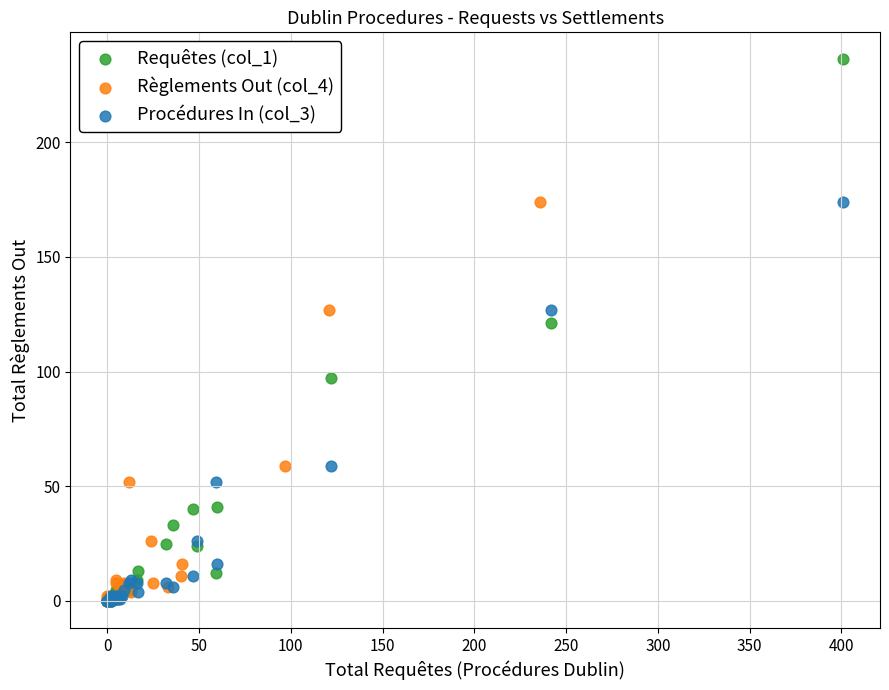

What are all the series names shown in the legend?

Requêtes (col_1), Règlements Out (col_4), Procédures In (col_3)